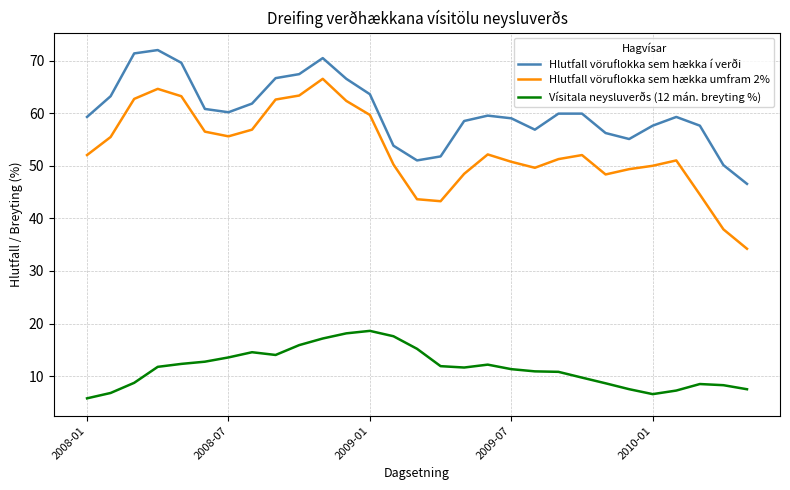

Which series has the largest total across all categories?

Hlutfall vöruflokka sem hækka í verði